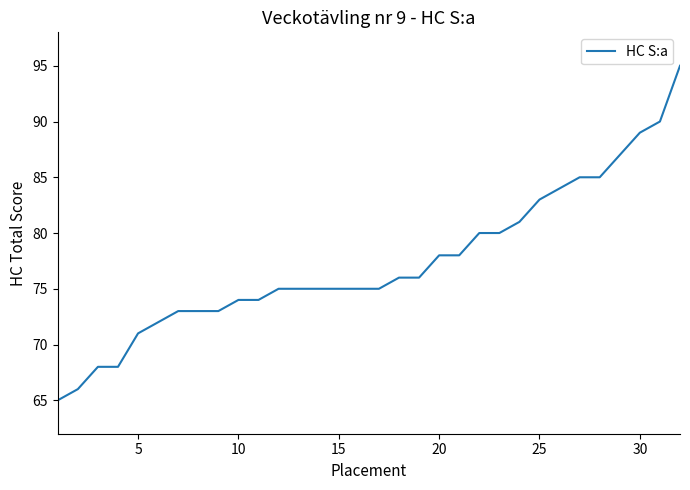

What is the difference between the second highest and minimum values?

25